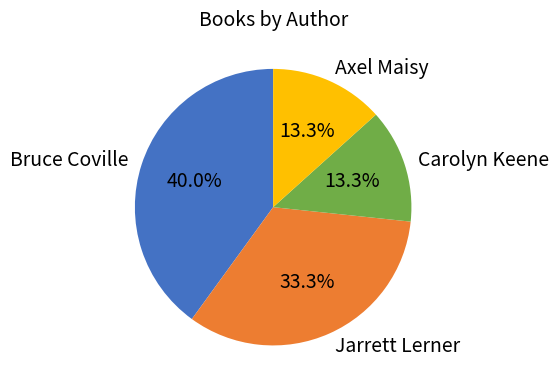

To the nearest percent, what is the average slice percentage?

25%